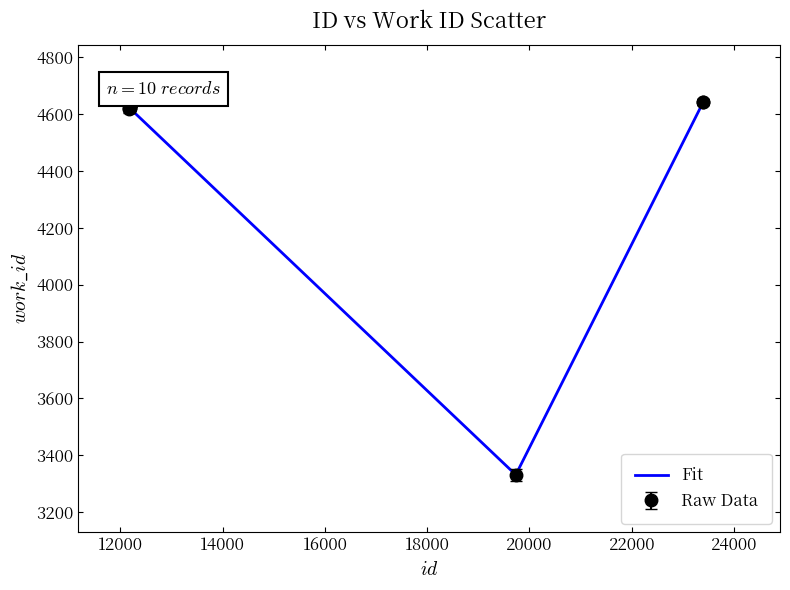

Which series has the widest spread of values?

Raw Data